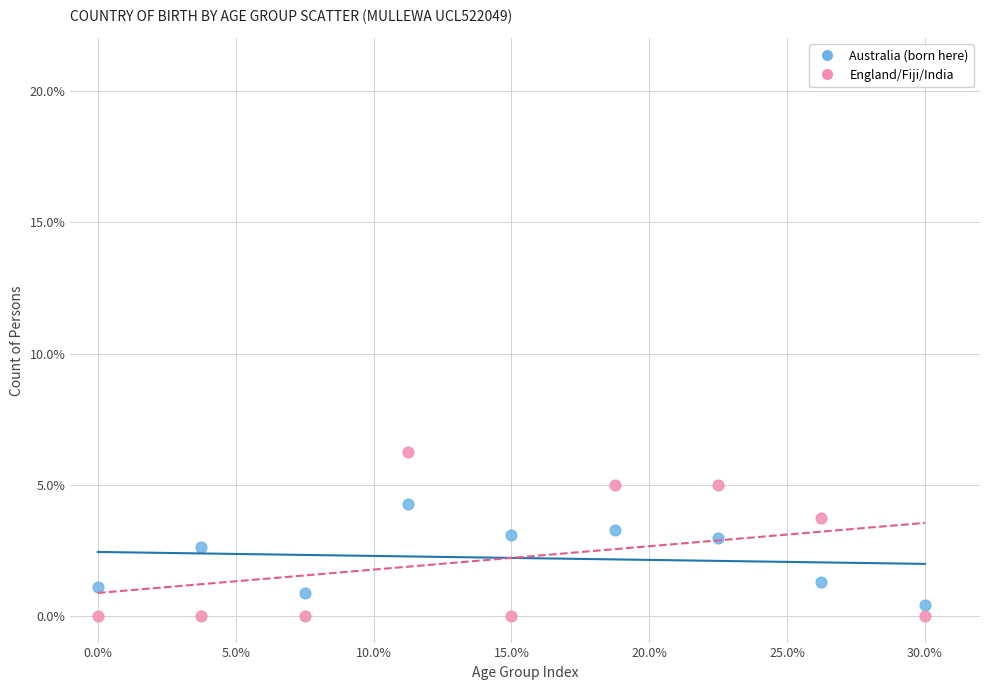

Which series has the widest spread of Y values?

England/Fiji/India